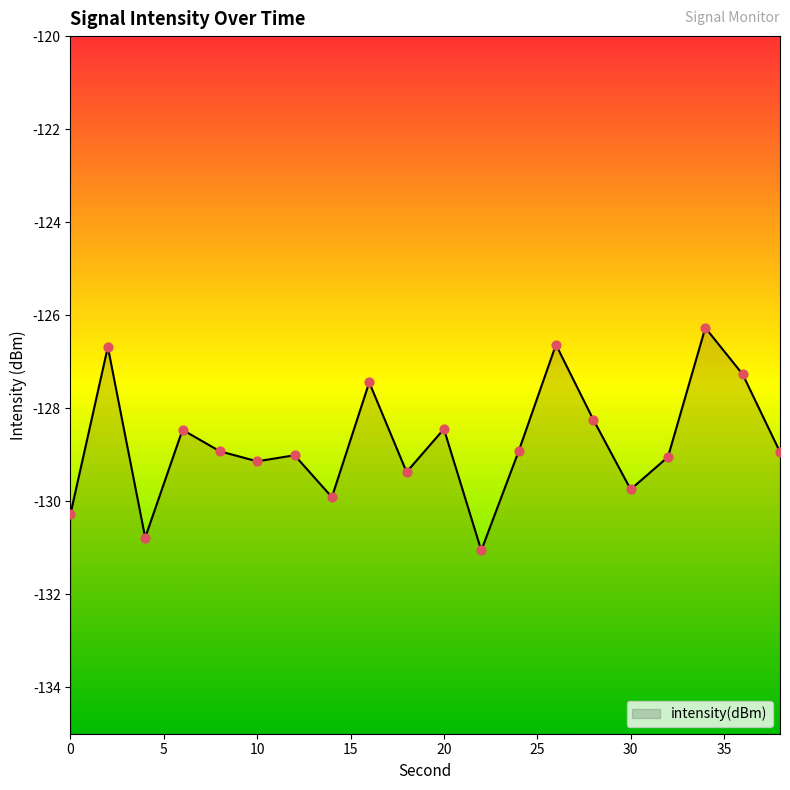

Between 0 and 20, which is larger?

20